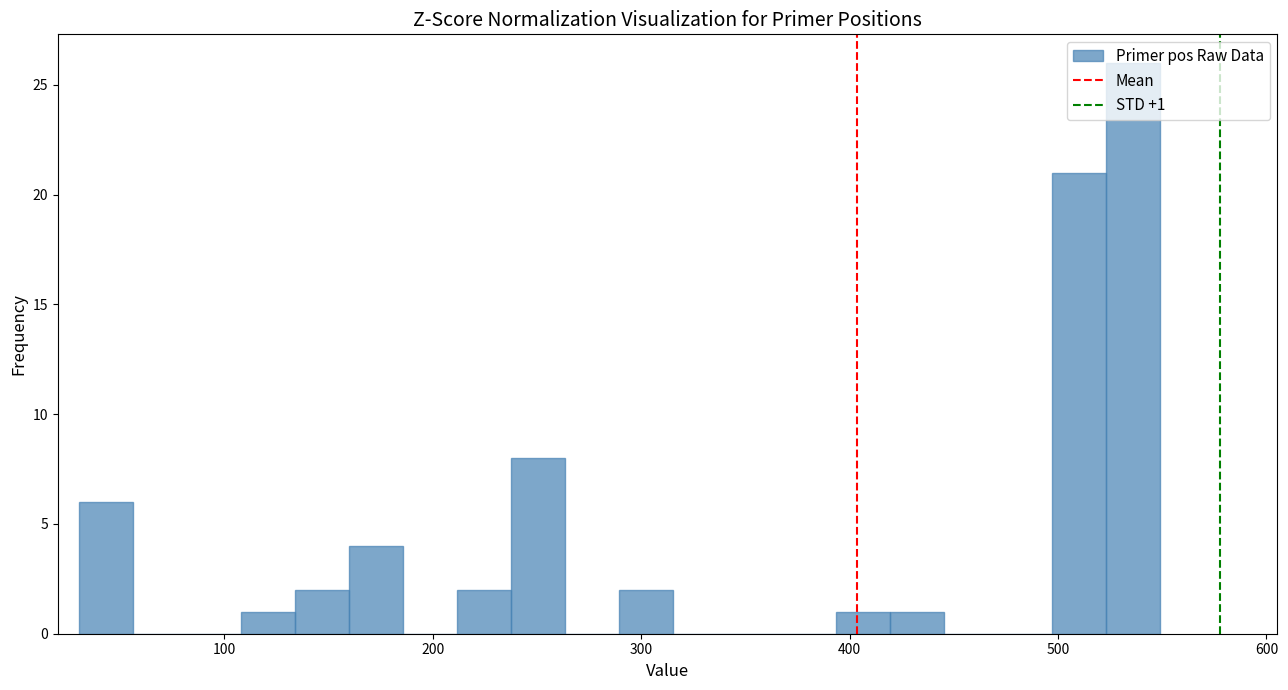

Around what value on the x-axis is the tallest bar? Give the approximate position of its centre, as read against the axis.

540